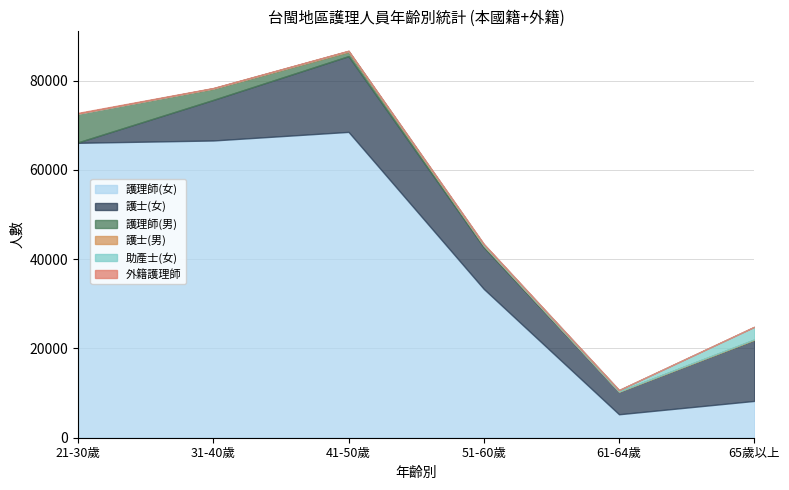

What is the lowest value of the 護士(女) series?

104